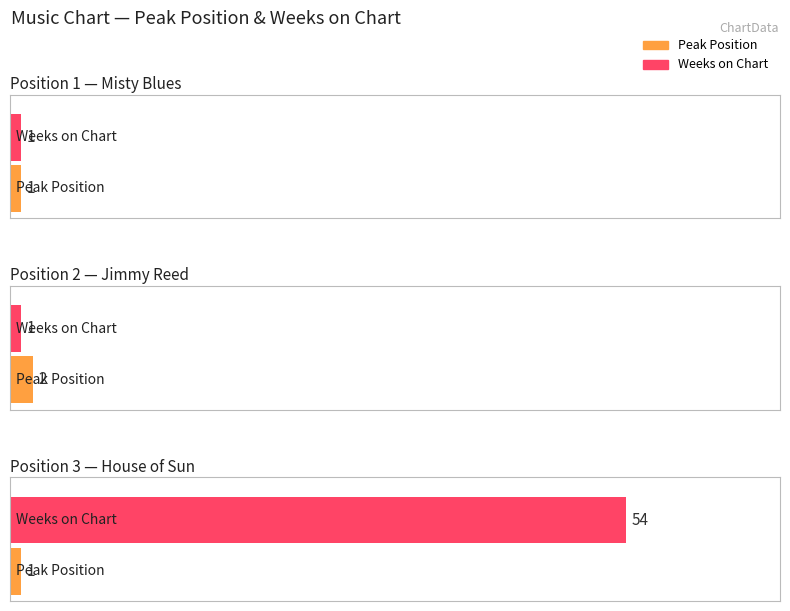

Which series has the widest spread of values?

Weeks on Chart